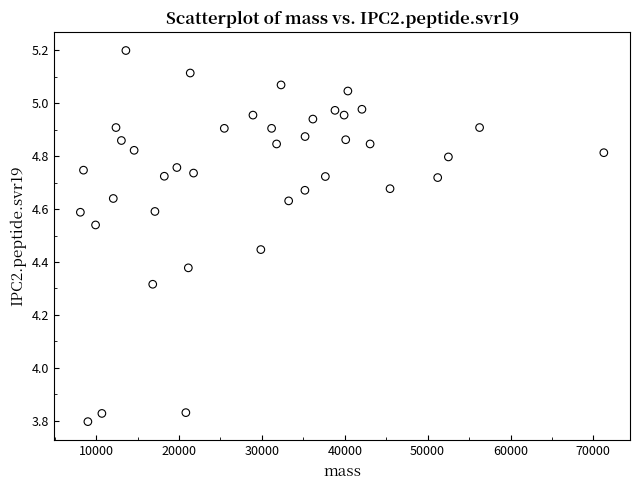

What is the range of X values (max minus min)?

63164.8